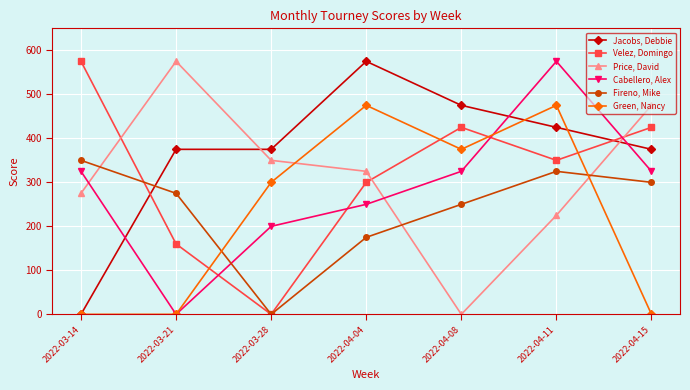

How many categories are shown in the chart?

7